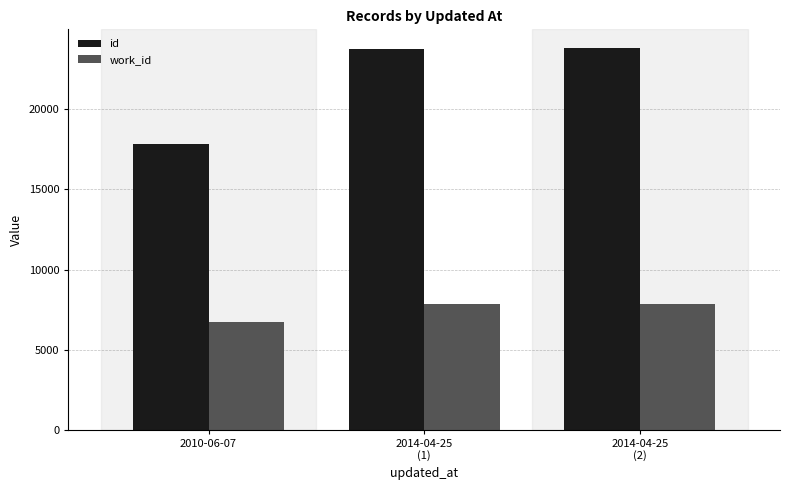

True or false: id has a value of 23797 at 2014-04-25
(1).

True